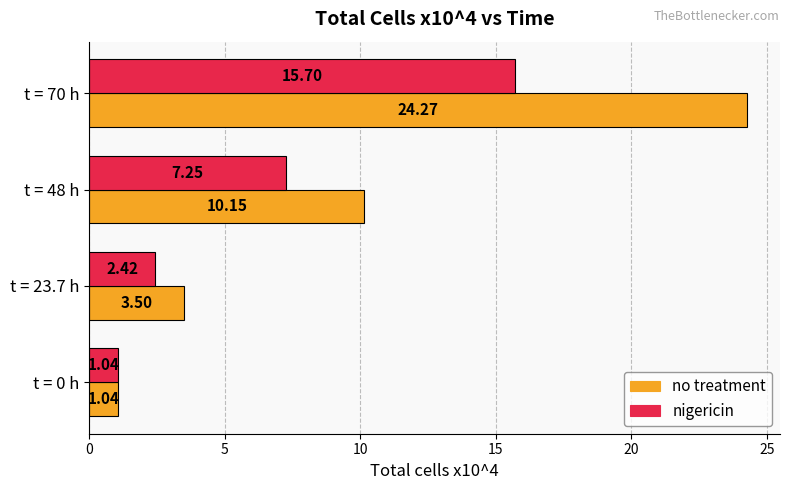

At which label is no treatment closest to 12?

t = 48 h